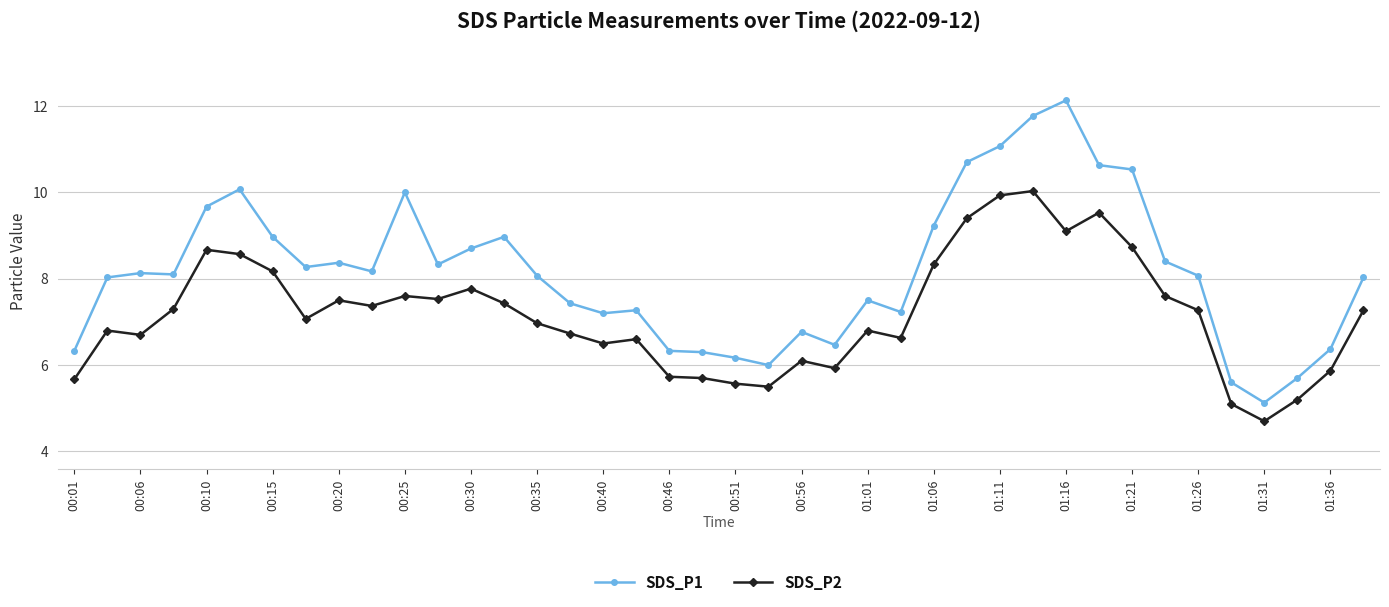

What is the difference between the maximum and minimum values in the SDS_P2 series?

5.3